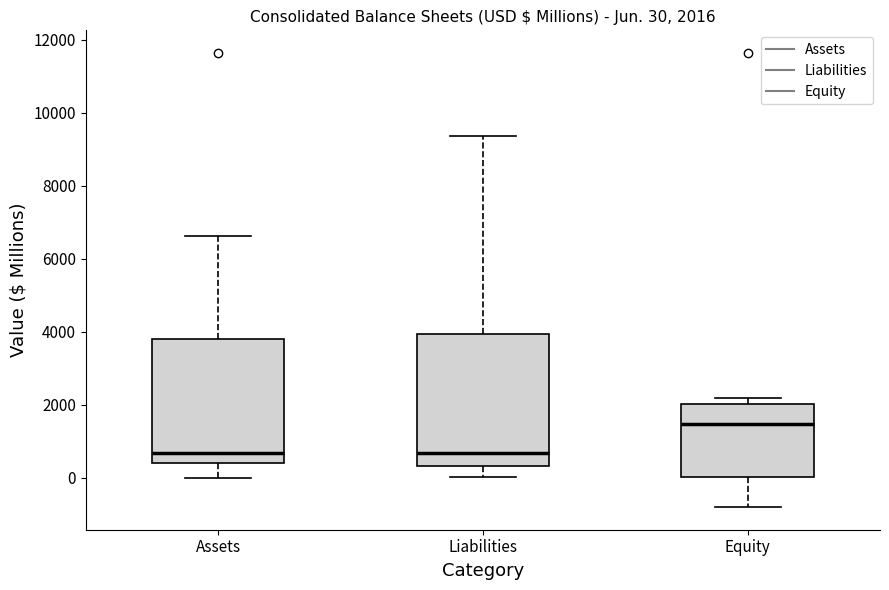

Comparing the boxes themselves (not the whiskers), which one is the tallest?

Liabilities